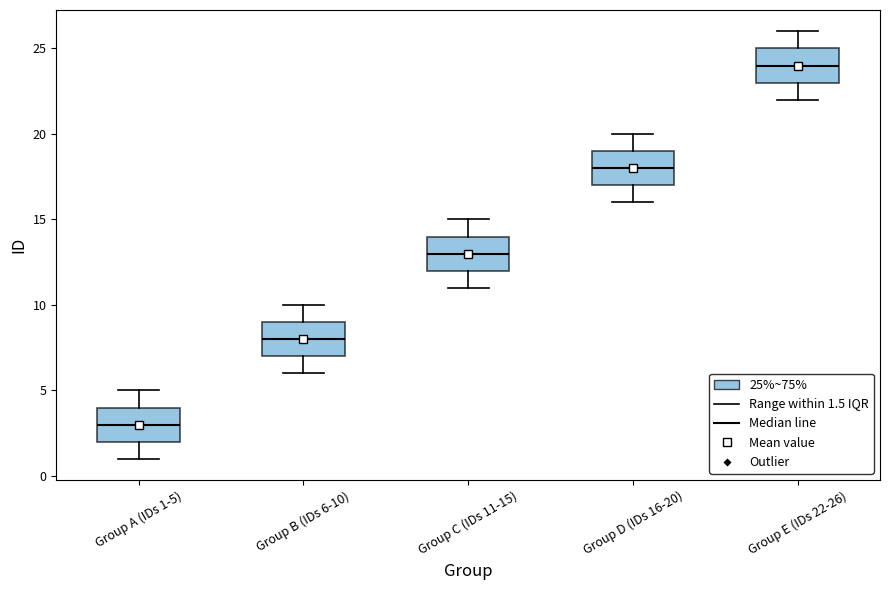

Reading left to right, transcribe this box plot: for each box, give where its median line is, the range the box spans, and where its two whiskers end, as read against the y-axis. The values are not printed on the chart, so give them approximately, as read against the axis.

Group A (IDs 1-5): median 3, box 2 to 4, whiskers 1 to 5
Group B (IDs 6-10): median 8, box 7 to 9, whiskers 6 to 10
Group C (IDs 11-15): median 13, box 12 to 14, whiskers 11 to 15
Group D (IDs 16-20): median 18, box 17 to 19, whiskers 16 to 20
Group E (IDs 22-26): median 24, box 23 to 25, whiskers 22 to 26